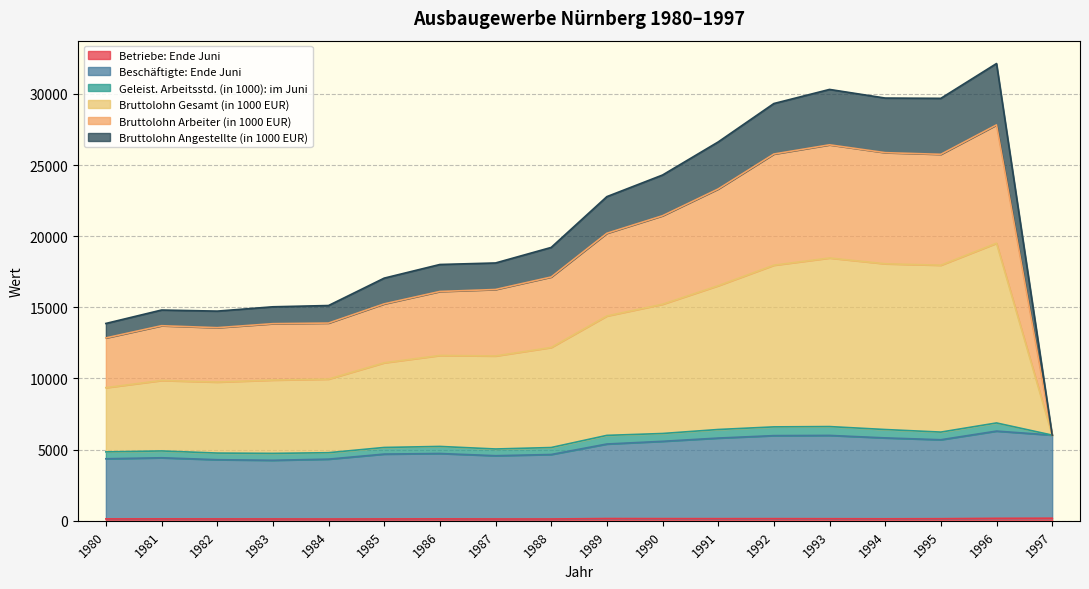

Count the number of categories in the chart.

18